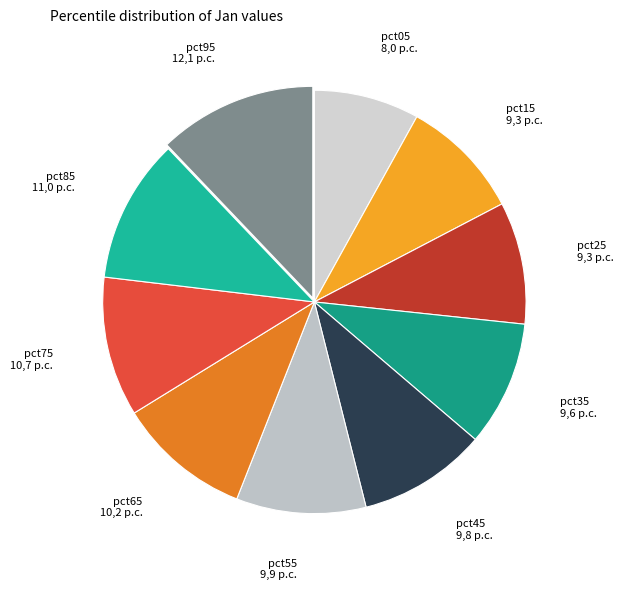

Combined, do pct55 and pct95 account for over 50%?

No